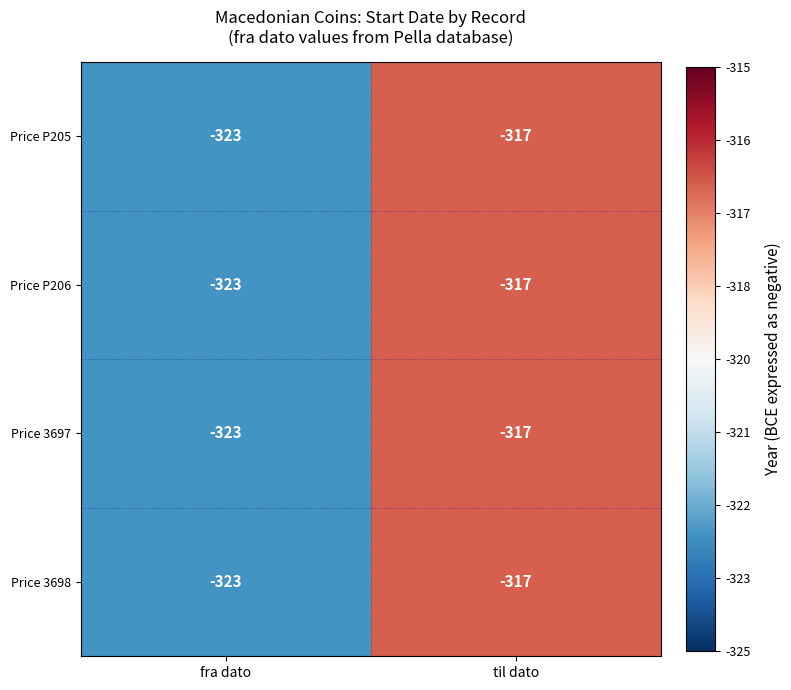

At which label is Price 3698 closest to -320?

fra dato